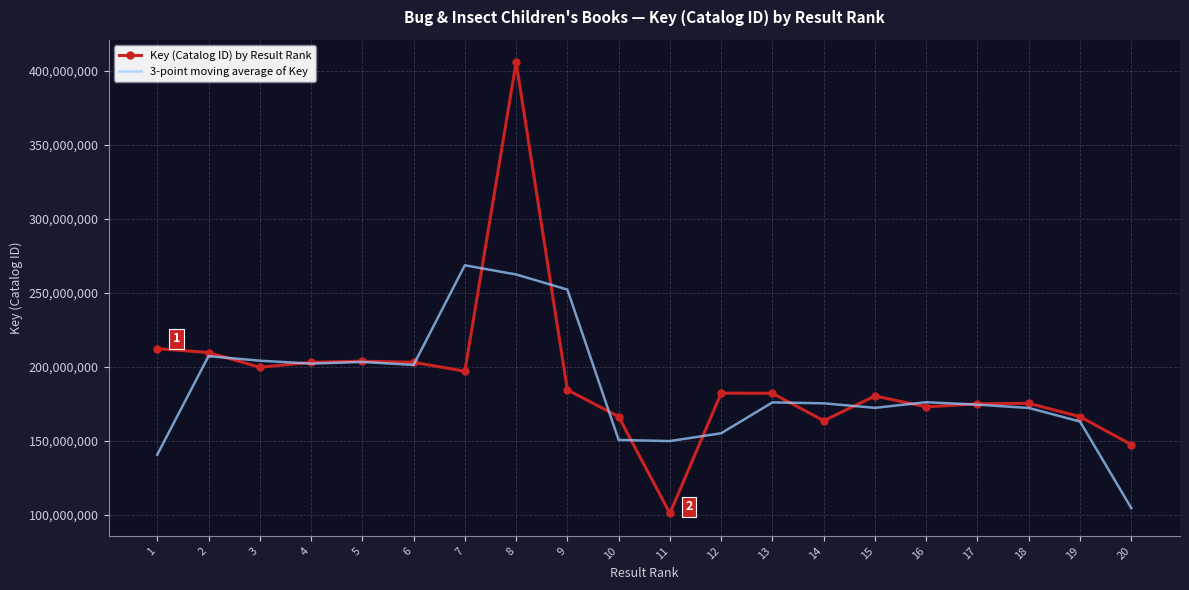

What is the sum of all Key (Catalog ID) by Result Rank values?

3834653395.0